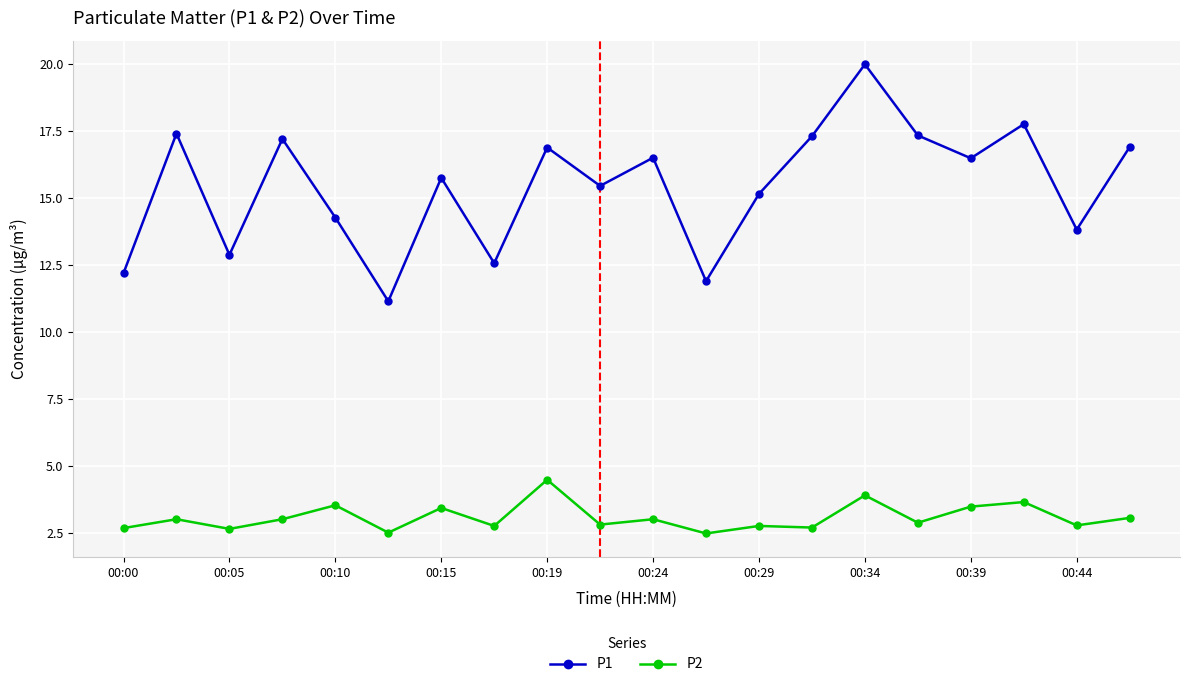

True or false: P2 and P1 intersect in this chart.

False